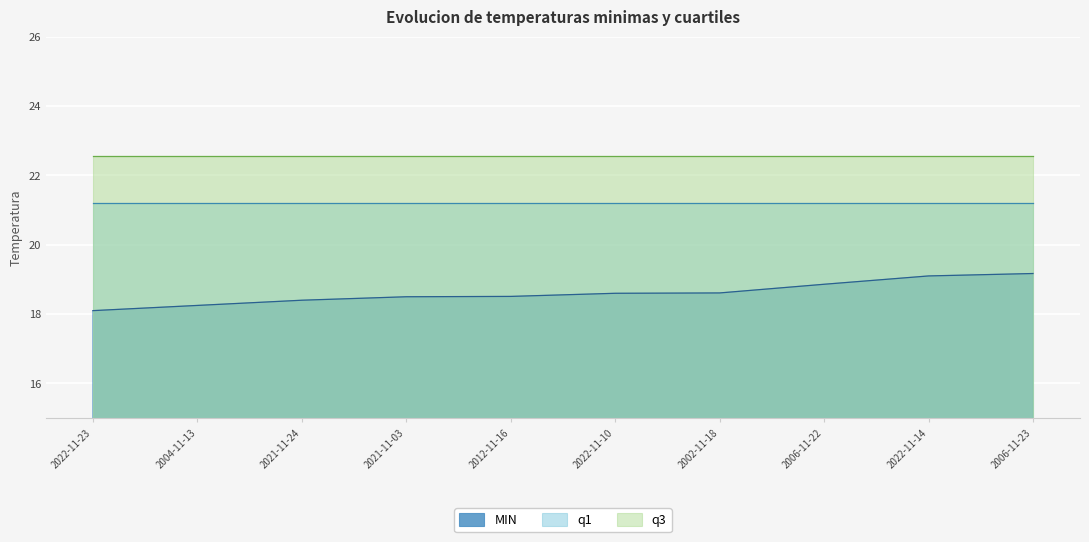

Does the chart display data point markers on the line(s)?

No